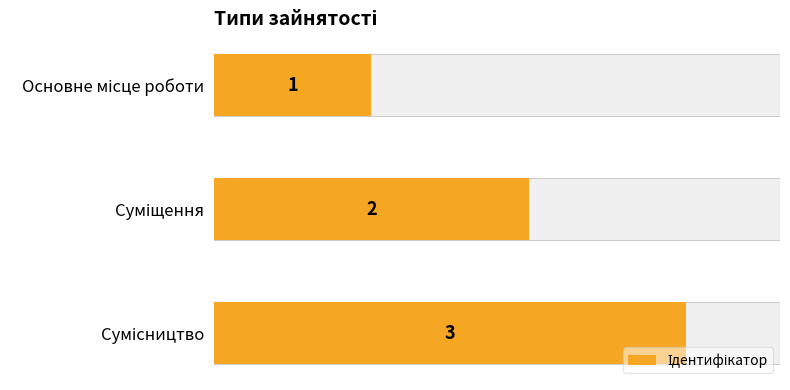

Is it true that the value at Суміщення is 0?

False